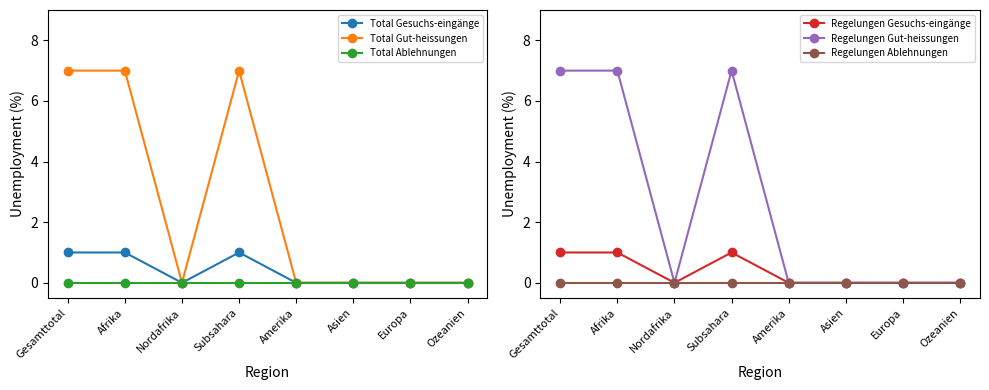

Which series changed the most between Gesamttotal and Afrika?

Total Gesuchs-eingänge